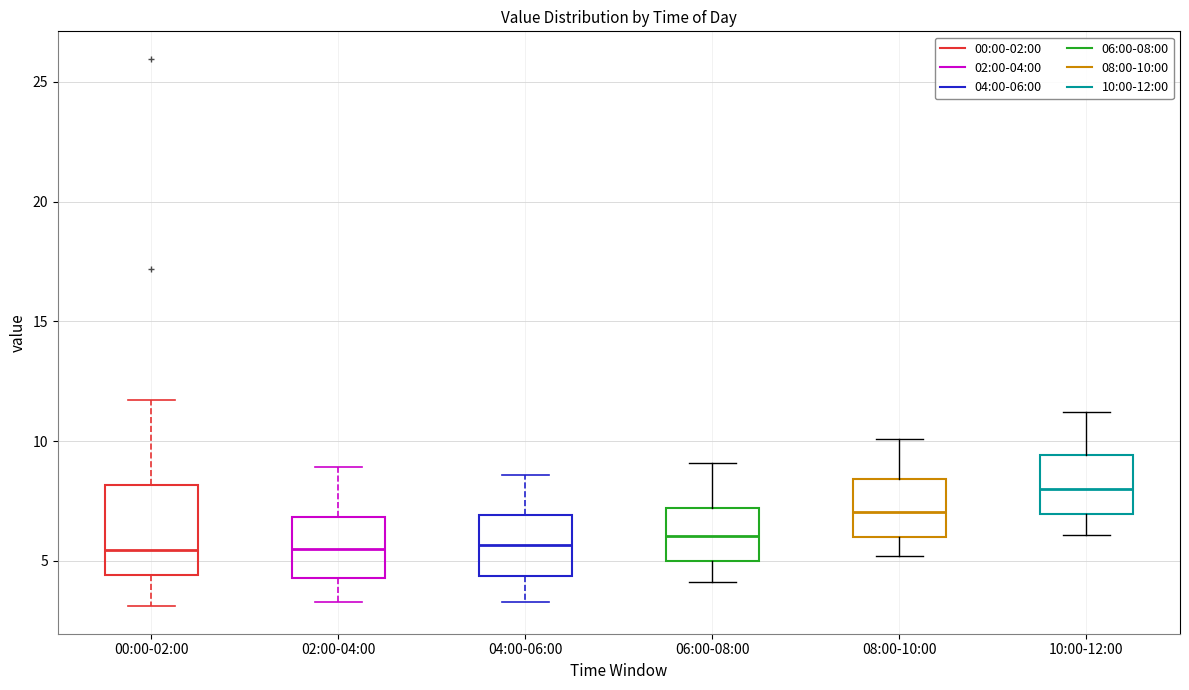

Reading left to right, read every box against the y-axis: the position of its median line, the range the box covers, and the ends of its whiskers. The values are not printed on the chart, so give them approximately, as read against the axis.

00:00-02:00: median 5.5, box 4.5 to 8.0, whiskers 3.0 to 11.5
02:00-04:00: median 5.5, box 4.5 to 7.0, whiskers 3.5 to 9.0
04:00-06:00: median 5.5, box 4.5 to 7.0, whiskers 3.5 to 8.5
06:00-08:00: median 6.0, box 5.0 to 7.0, whiskers 4.0 to 9.0
08:00-10:00: median 7.0, box 6.0 to 8.5, whiskers 5.0 to 10.0
10:00-12:00: median 8.0, box 7.0 to 9.5, whiskers 6.0 to 11.0